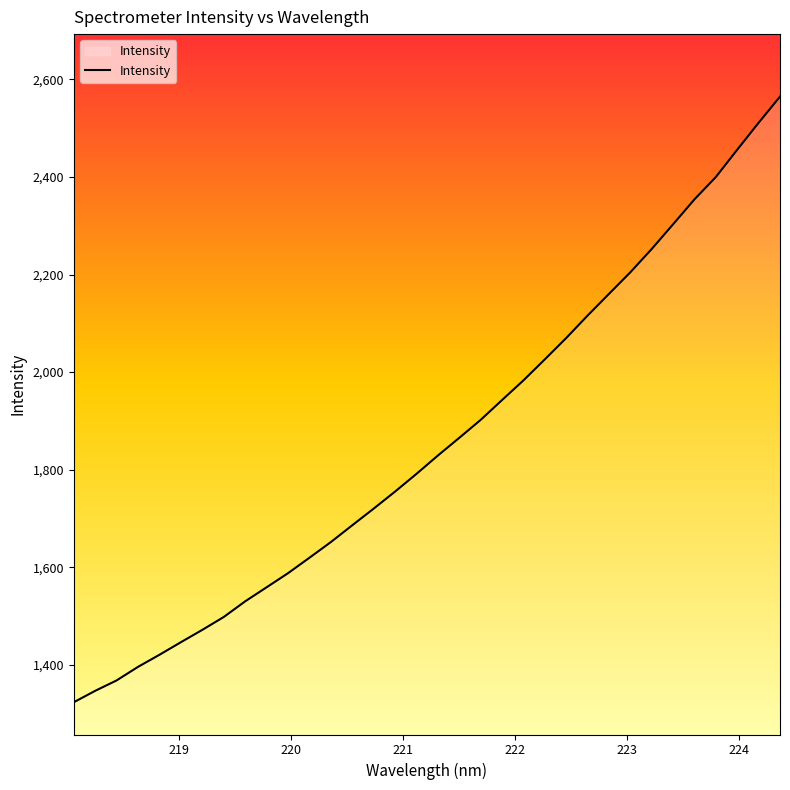

What is the maximum value shown in the chart?

2564.6